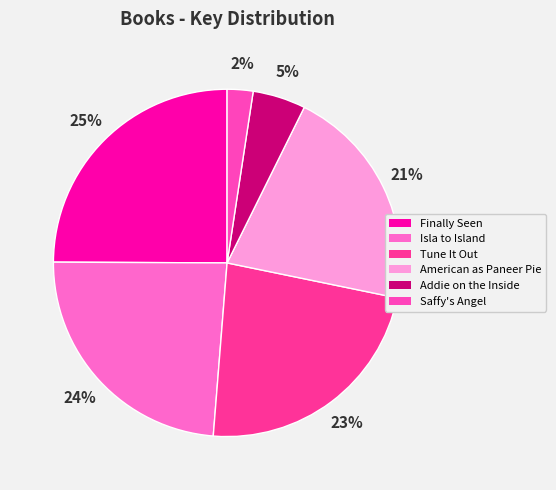

To the nearest percent, what is the difference between the Tune It Out and Saffy's Angel slice percentages?

21%